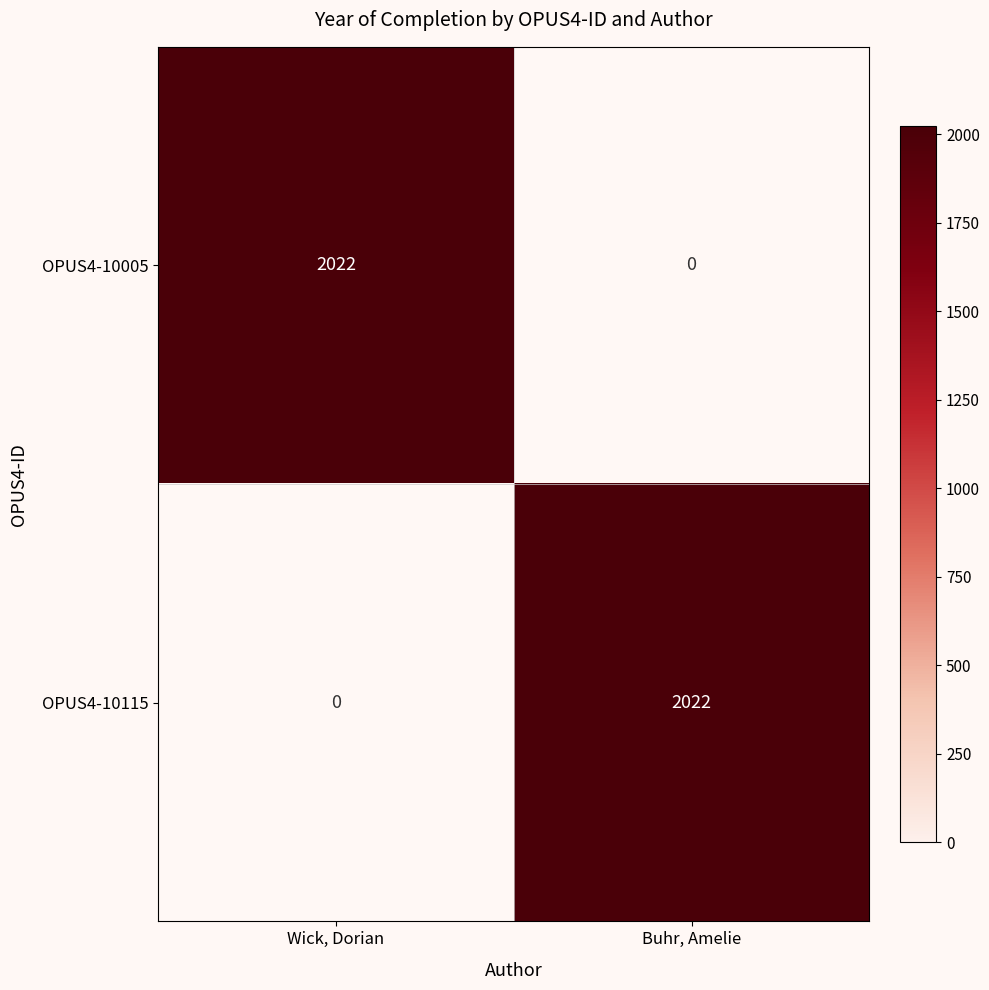

Reading left to right, extract all data points from this chart.

OPUS4-10005: Wick, Dorian=2022	Buhr, Amelie=0
OPUS4-10115: Wick, Dorian=0	Buhr, Amelie=2022